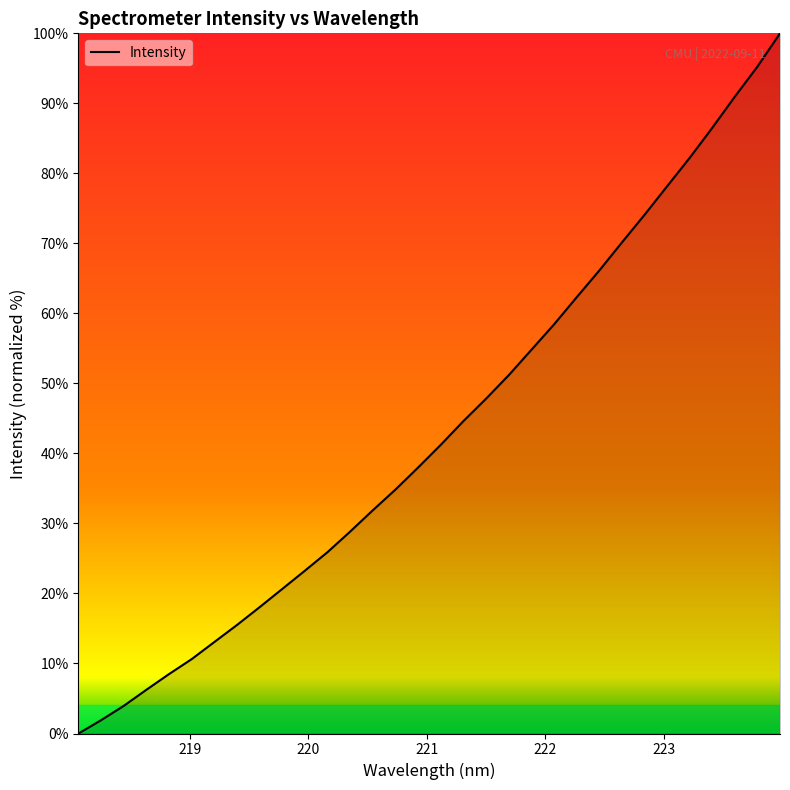

What is the difference between the maximum and second lowest values?

98.1